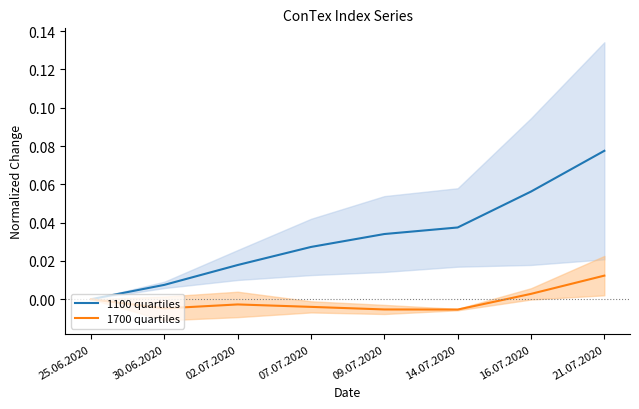

True or false: 1700 quartiles and 1100 quartiles cross at least once.

False